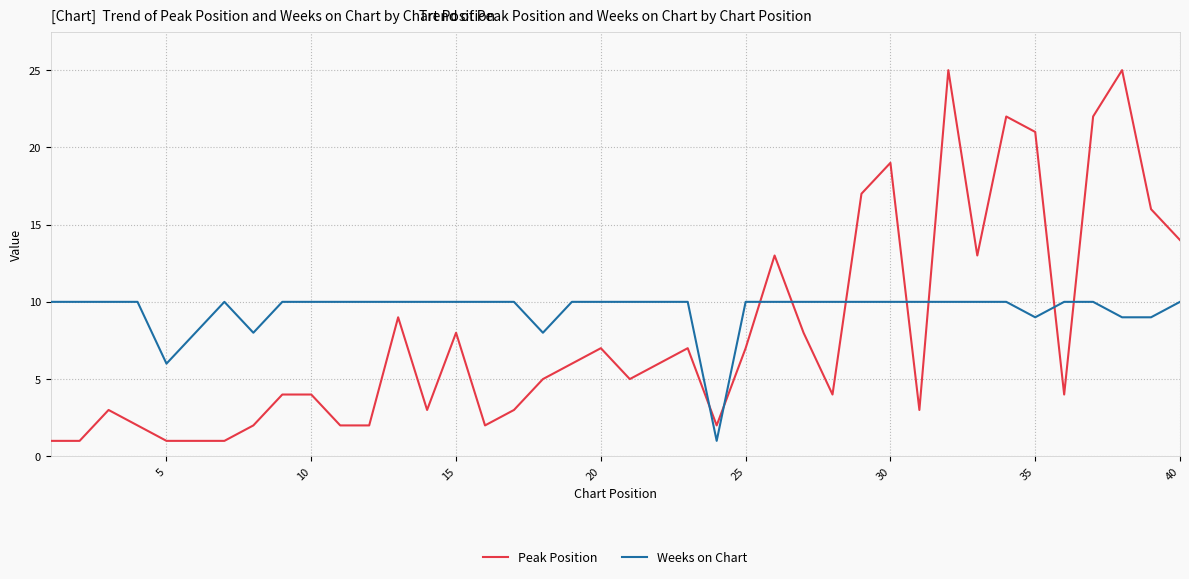

Which series has the largest range (max minus min)?

Peak Position